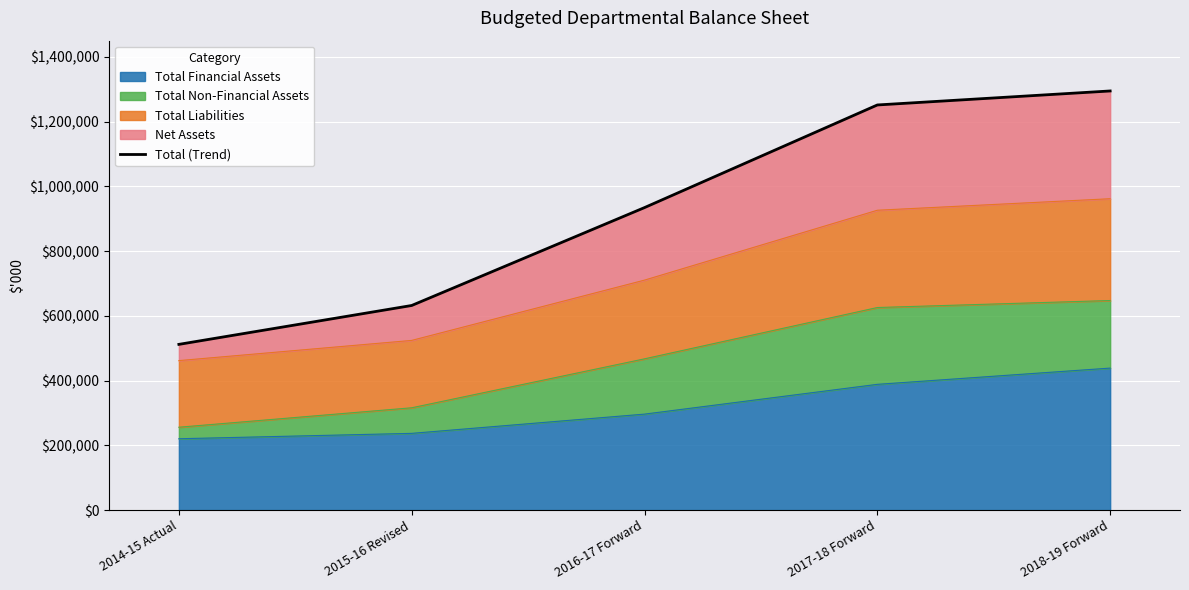

What is the average value?

925178